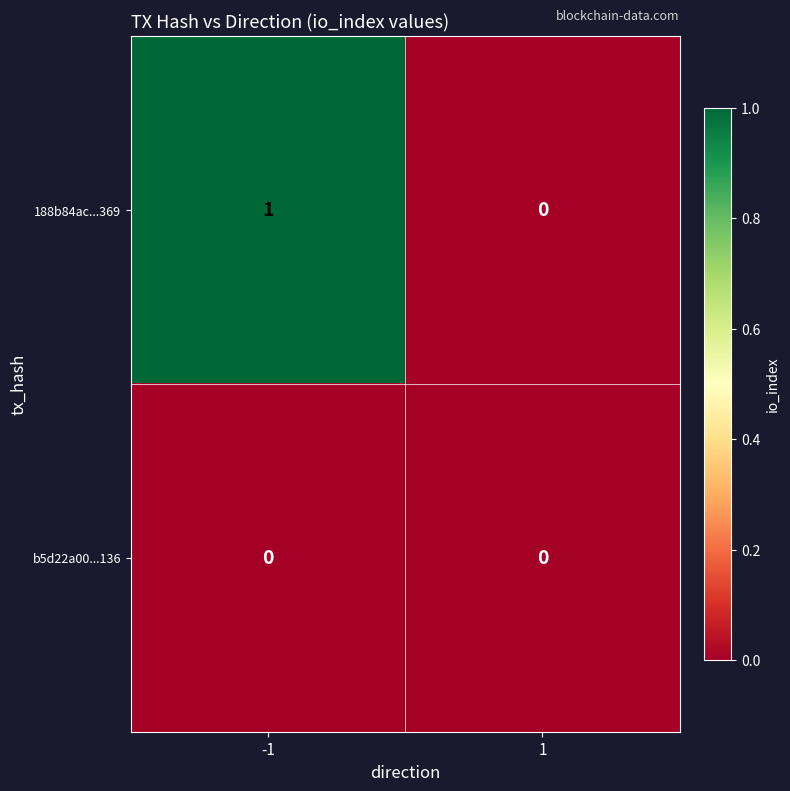

Which series has the largest total across all categories?

188b84ac...369